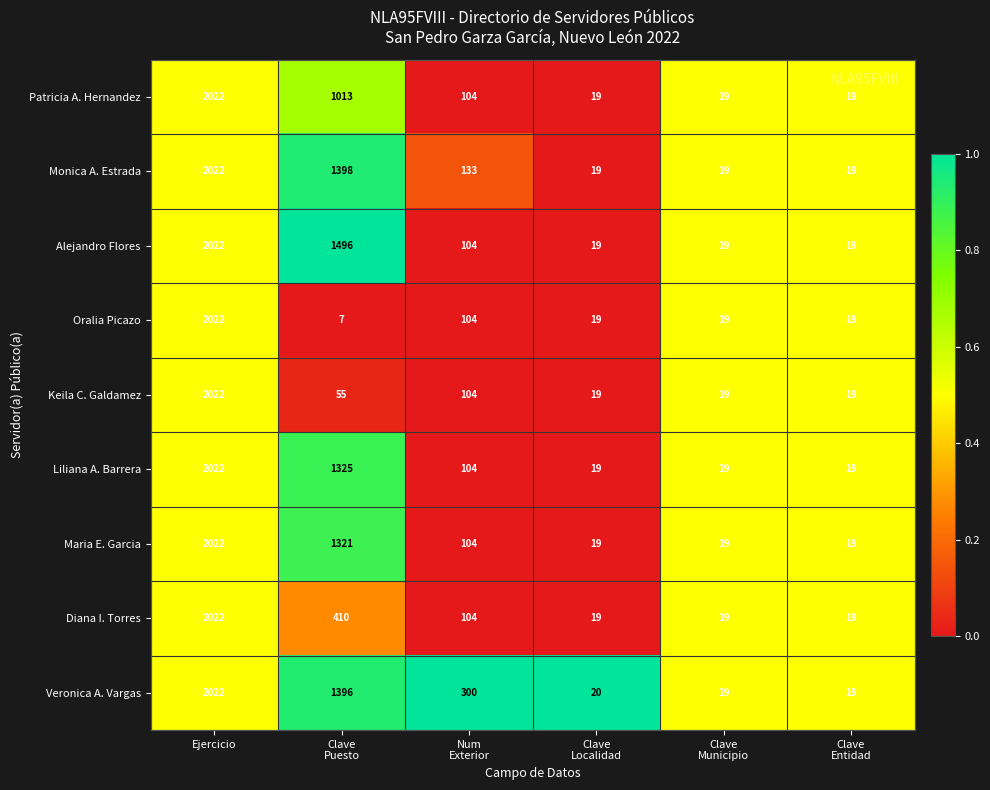

At which label does Oralia Picazo first exceed 19?

Ejercicio